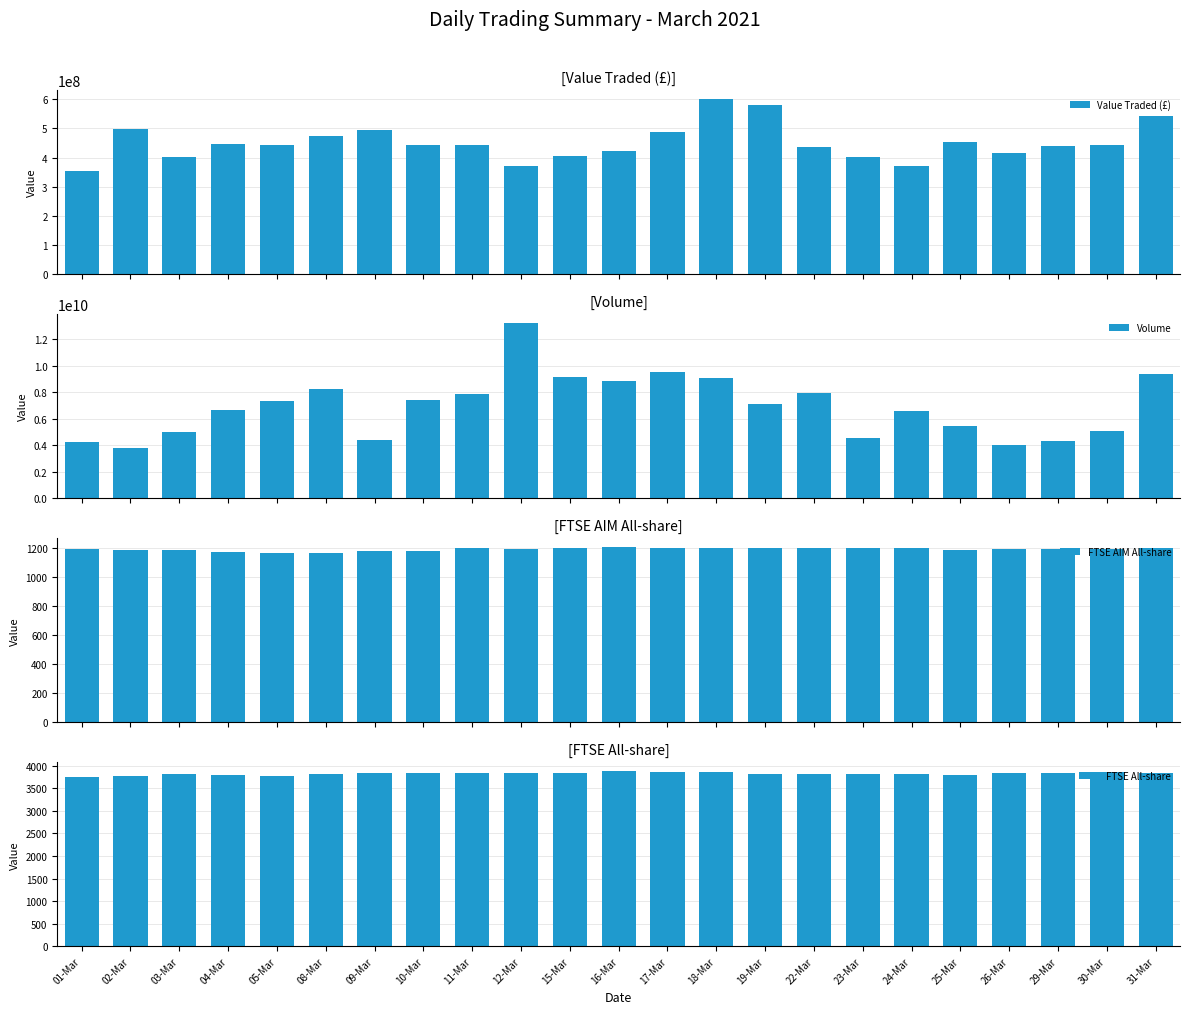

What is the average value of the FTSE All-share series?

3825.8